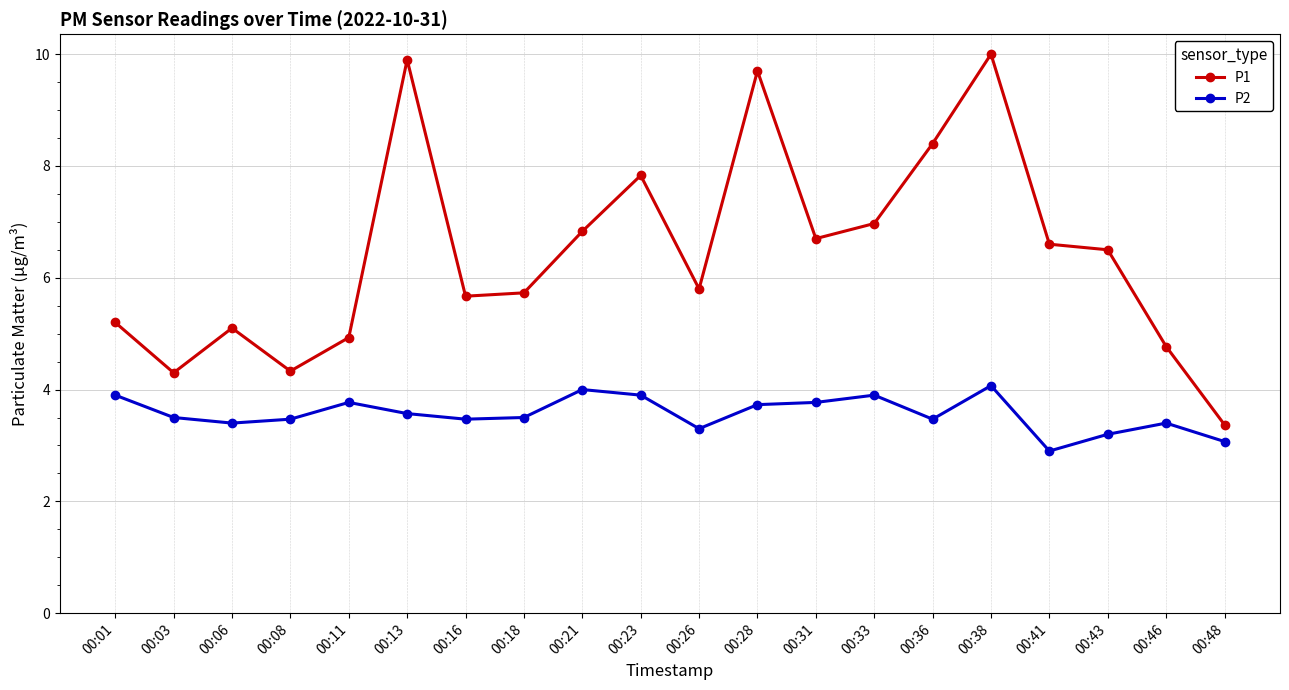

What is the highest value of the P2 series?

4.1